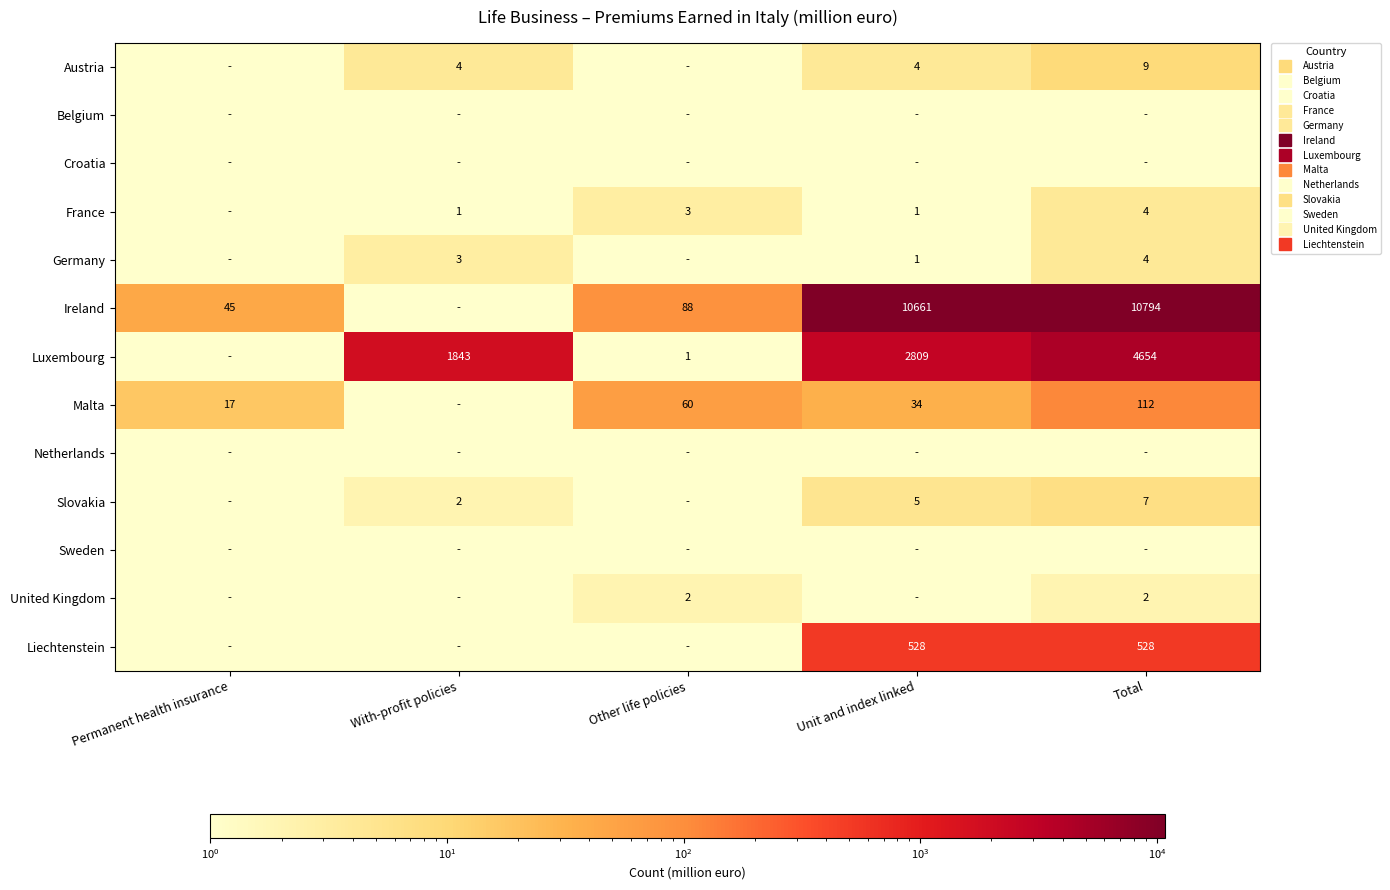

Which series has the largest total across all categories?

Ireland